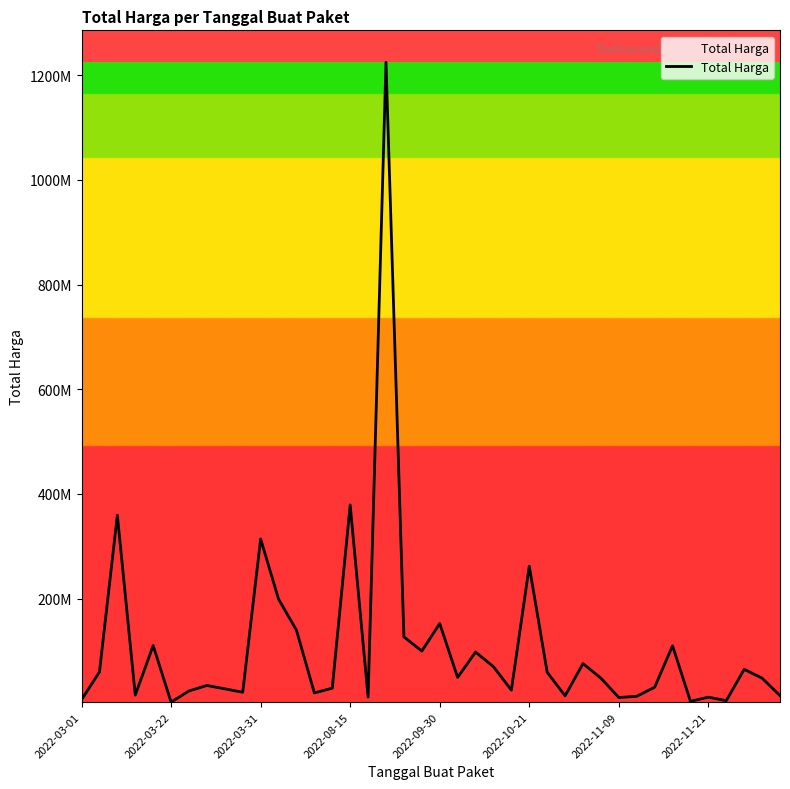

Does the chart display data point markers on the line(s)?

No